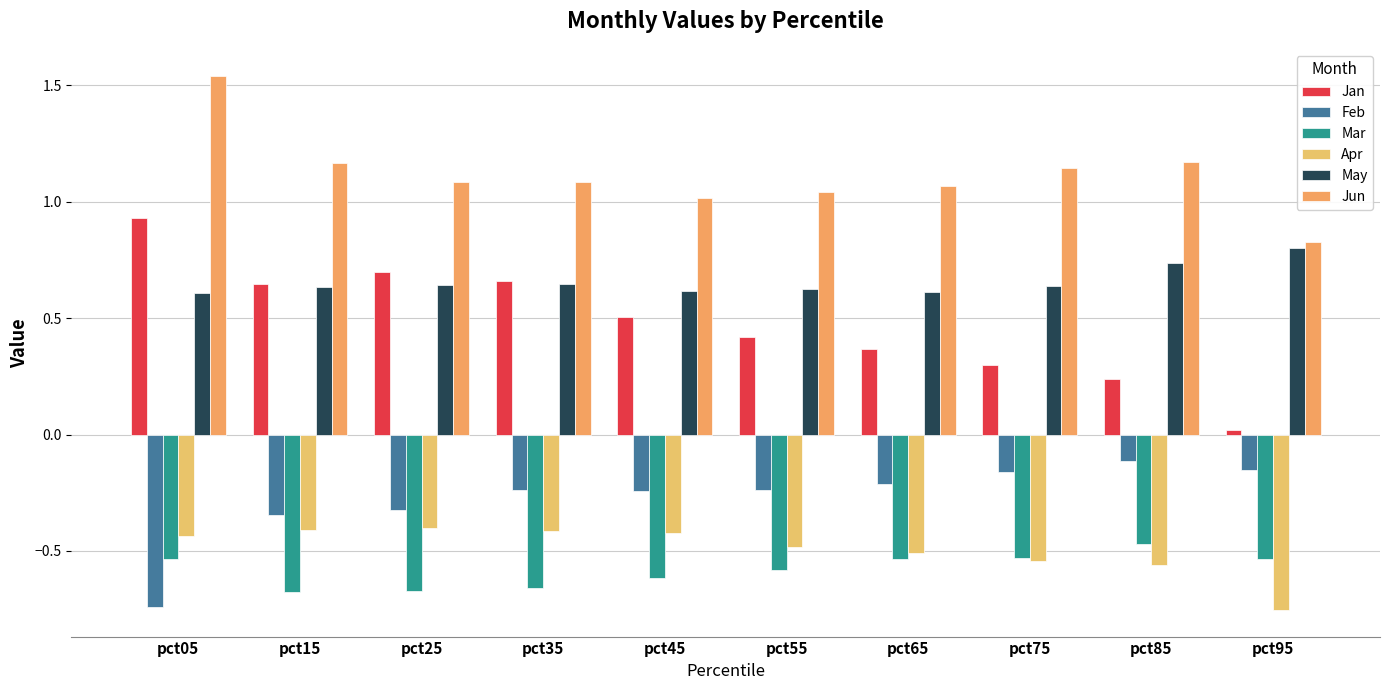

Reading left to right, extract all data points from this chart.

Jan: 0.9	0.6	0.7	0.7	0.5	0.4	0.4	0.3	0.2	0.0
Feb: -0.7	-0.3	-0.3	-0.2	-0.2	-0.2	-0.2	-0.2	-0.1	-0.2
Mar: -0.5	-0.7	-0.7	-0.7	-0.6	-0.6	-0.5	-0.5	-0.5	-0.5
Apr: -0.4	-0.4	-0.4	-0.4	-0.4	-0.5	-0.5	-0.5	-0.6	-0.8
May: 0.6	0.6	0.6	0.6	0.6	0.6	0.6	0.6	0.7	0.8
Jun: 1.5	1.2	1.1	1.1	1.0	1.0	1.1	1.1	1.2	0.8